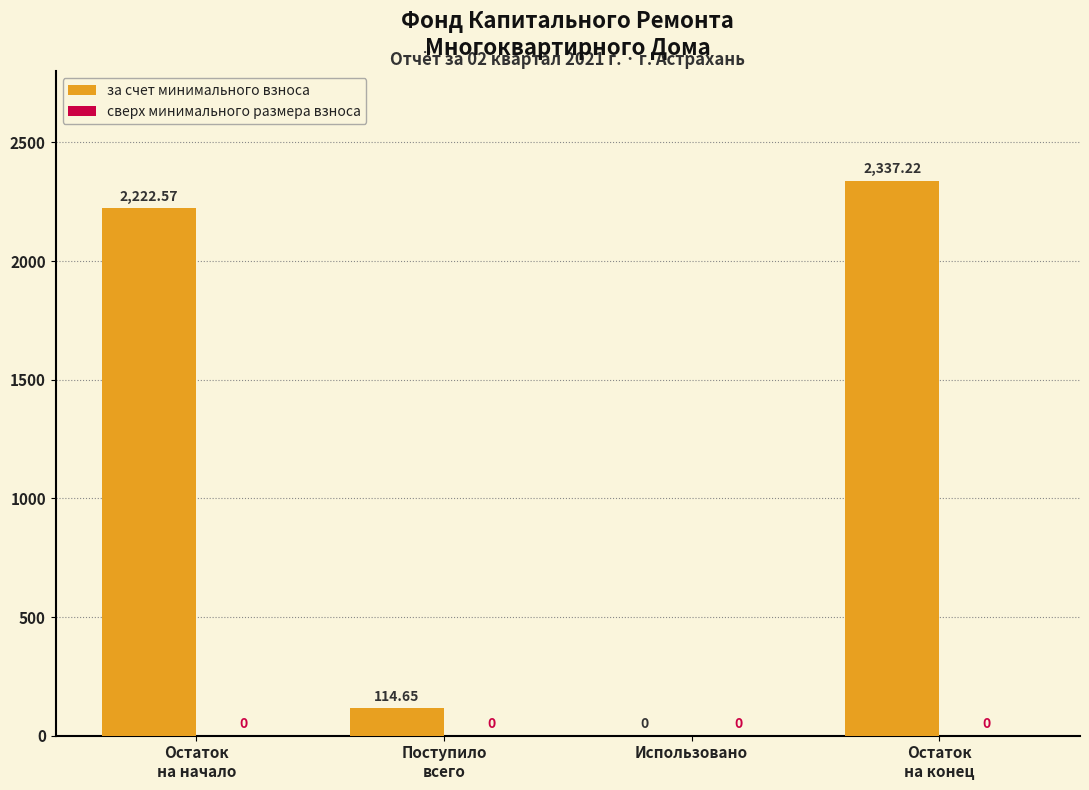

How many positive values are there?

3